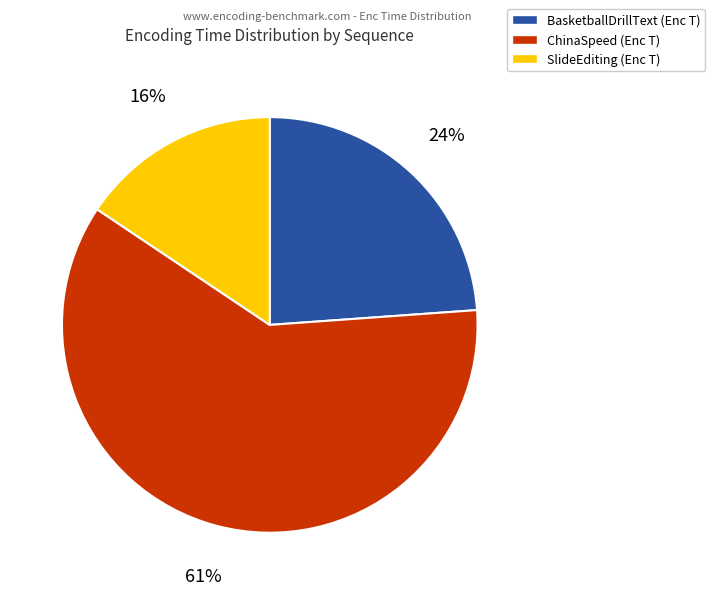

To the nearest percent, what is the average slice percentage?

33%